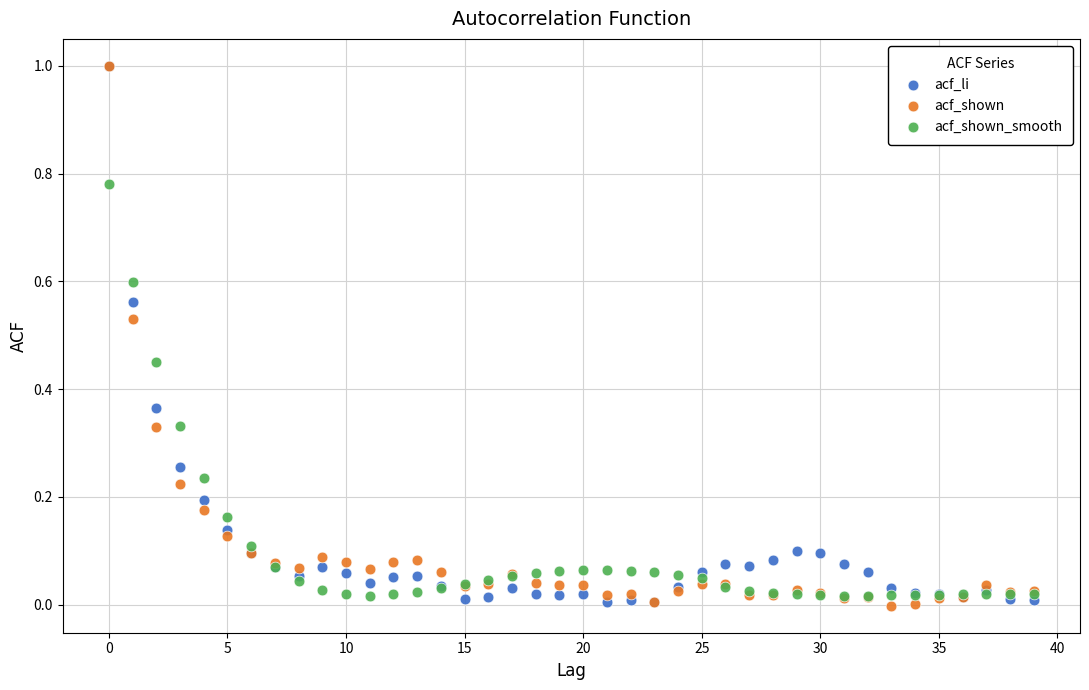

What are all the series names shown in the legend?

acf_li, acf_shown, acf_shown_smooth